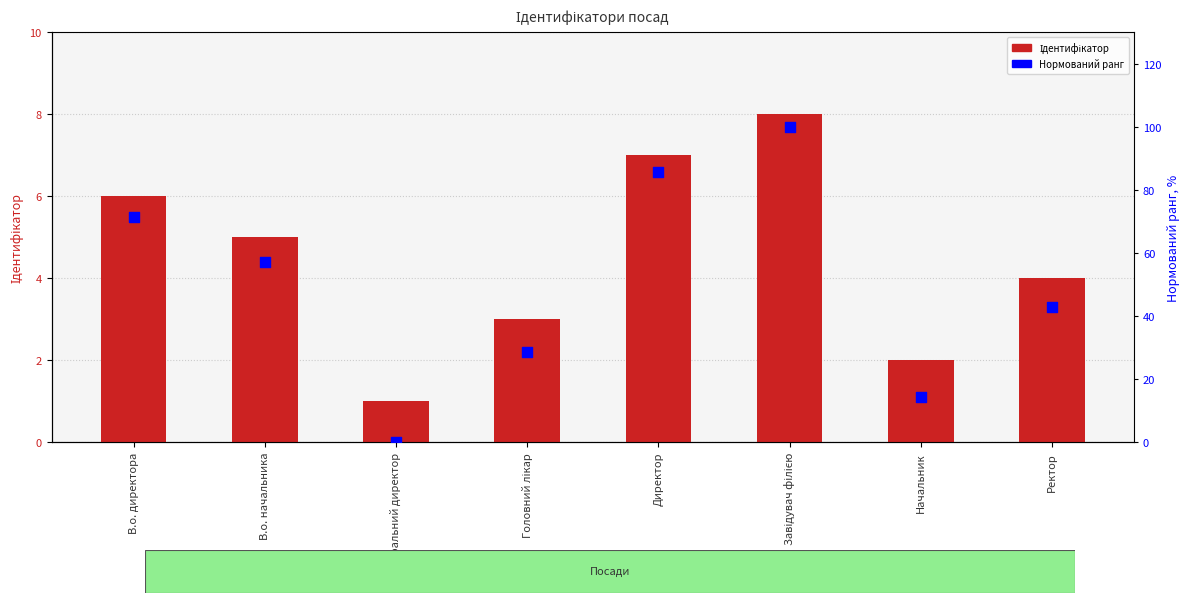

Which series reaches the minimum Y coordinate?

Нормований ранг